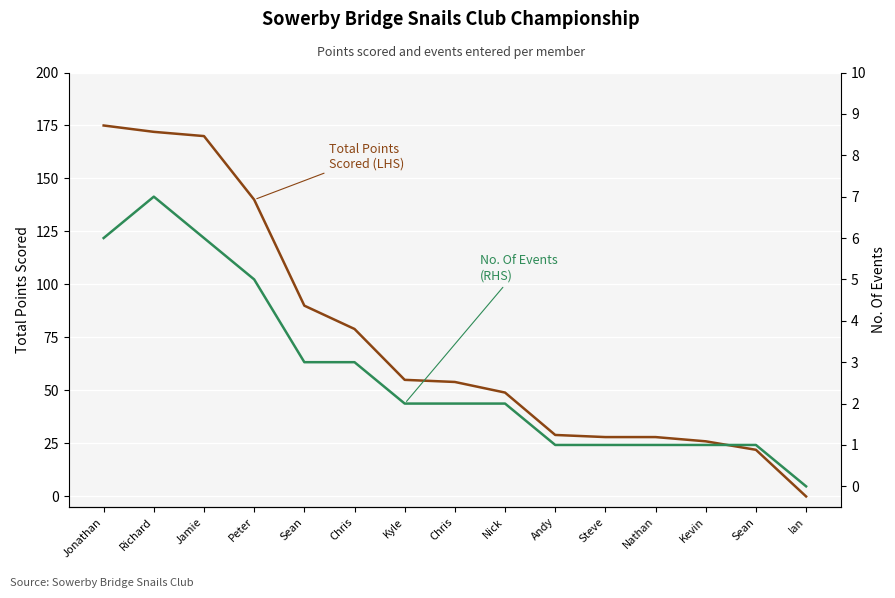

True or false: No. Of Events (RHS) has more than 1 interior local peaks.

False